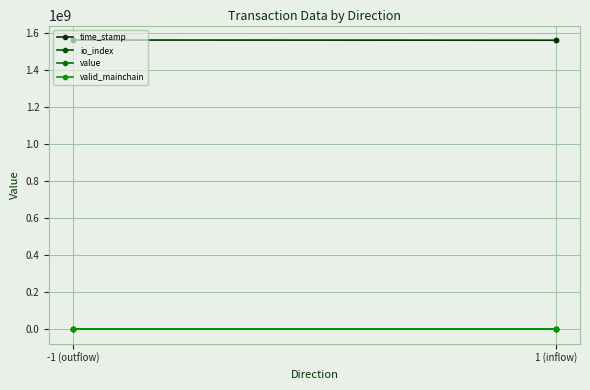

How many values in the value series exceed 127?

2